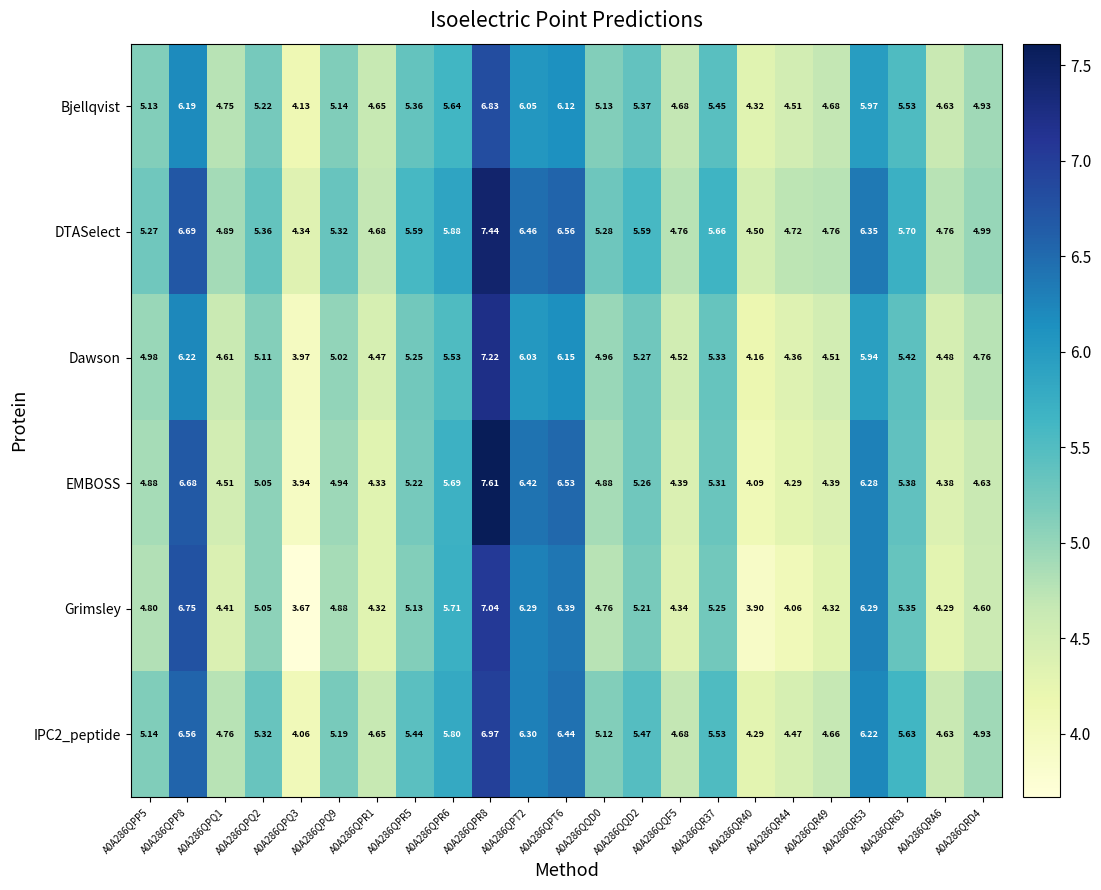

Which series has the largest total across all categories?

DTASelect